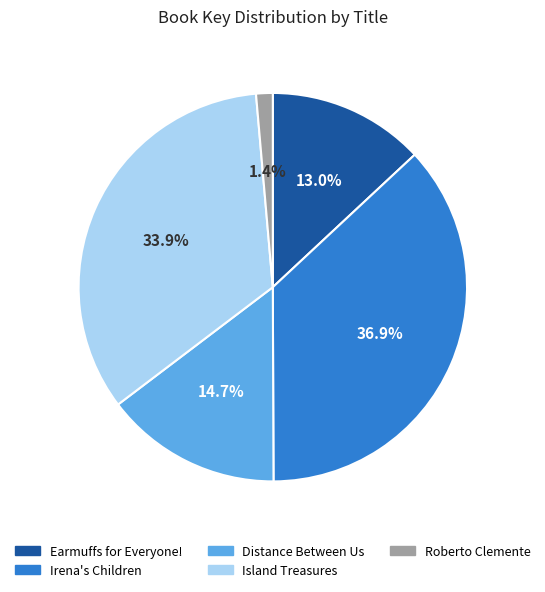

Between Distance Between Us and Earmuffs for Everyone!, which is larger?

Distance Between Us